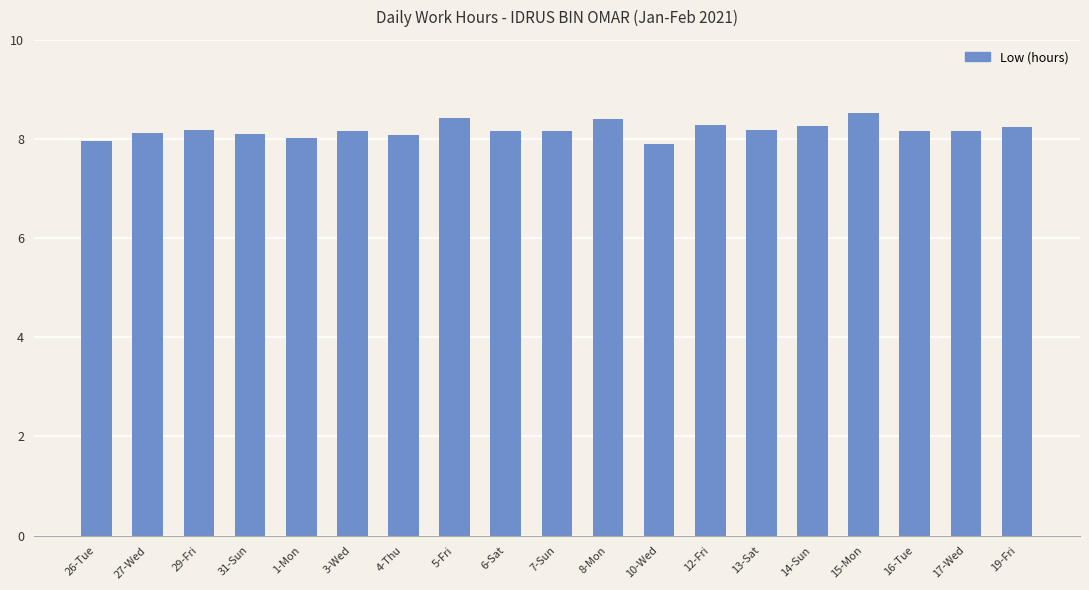

How many series are shown in this chart?

1